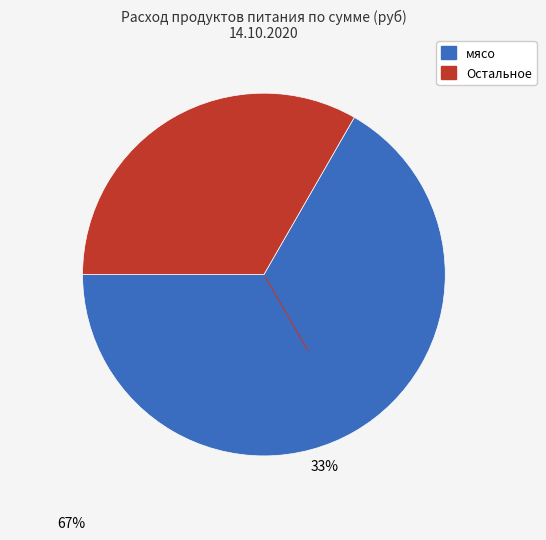

Is there any slice that represents more than half of the pie?

Yes